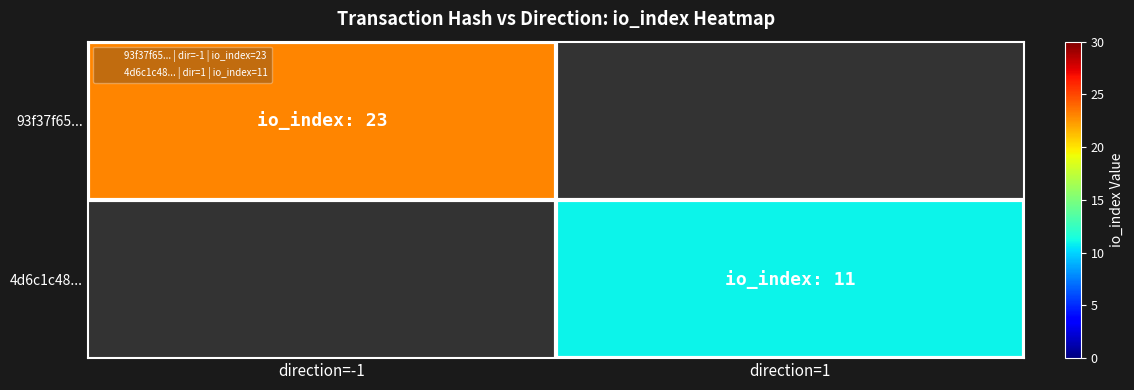

Which category has the highest value across all series?

direction=-1